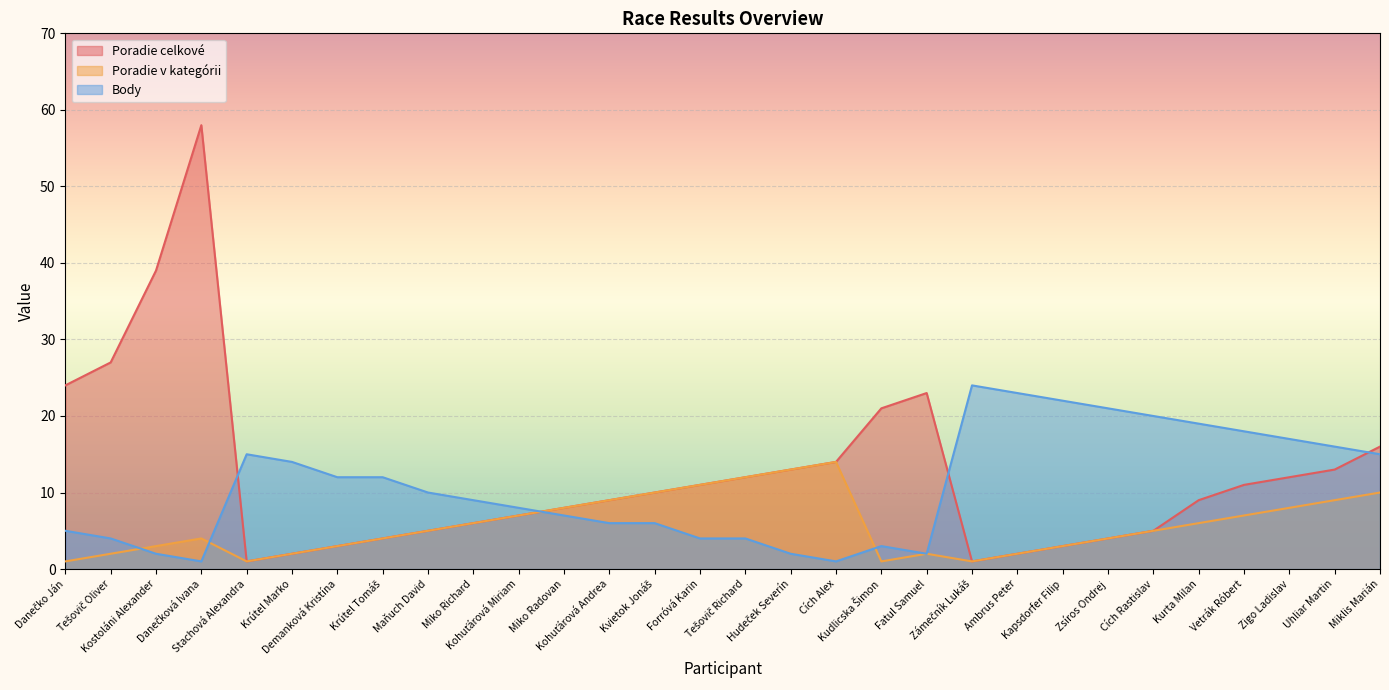

What is the highest value of the Poradie v kategórii series?

14